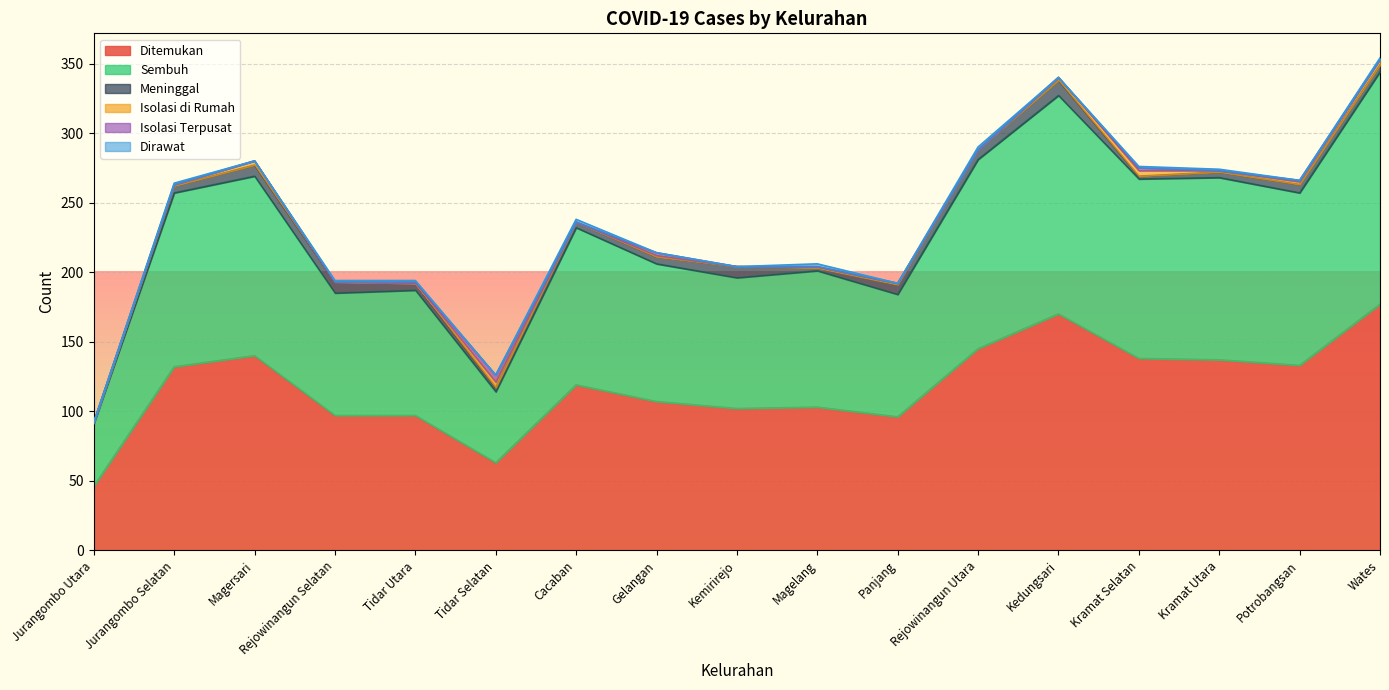

True or false: Sembuh has a value of 79 at Kramat Utara.

False